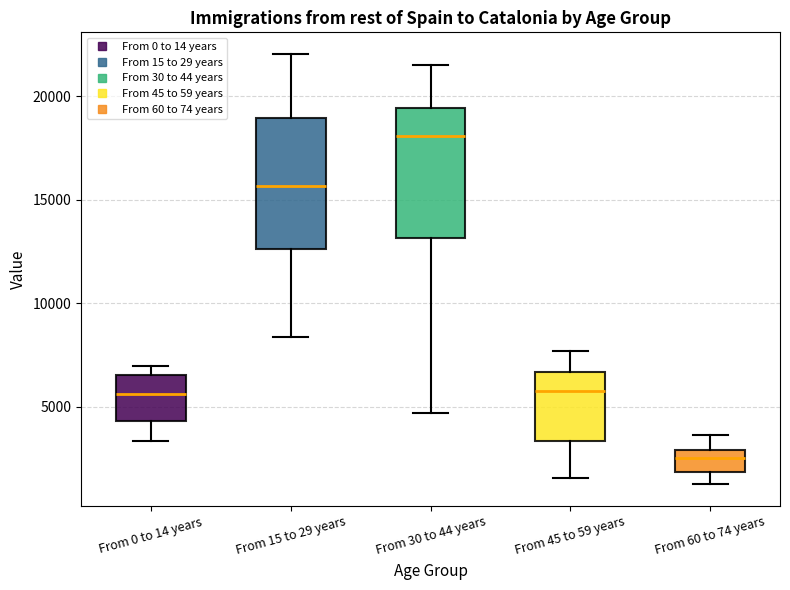

Reading left to right, transcribe this box plot: for each box, give where its median line is, the range the box spans, and where its two whiskers end, as read against the y-axis. The values are not printed on the chart, so give them approximately, as read against the axis.

From 0 to 14 years: median 5500, box 4500 to 6500, whiskers 3500 to 7000
From 15 to 29 years: median 15500, box 12500 to 19000, whiskers 8500 to 22000
From 30 to 44 years: median 18000, box 13000 to 19500, whiskers 4500 to 21500
From 45 to 59 years: median 5500, box 3500 to 6500, whiskers 1500 to 7500
From 60 to 74 years: median 2500, box 2000 to 3000, whiskers 1000 to 3500